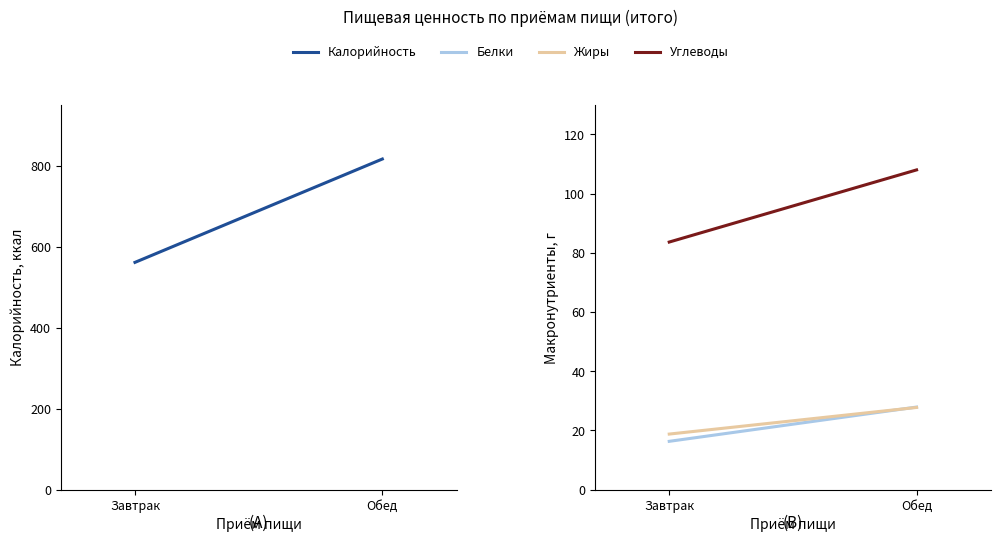

True or false: Белки has a value of 23.4 at Завтрак.

False